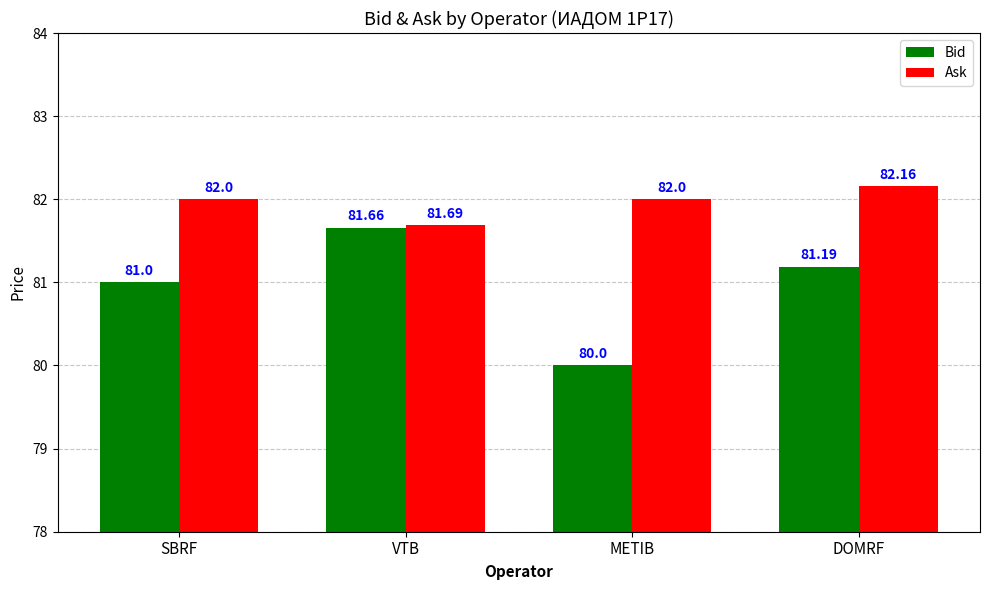

Count the Ask values in the range 82 to 83.

3